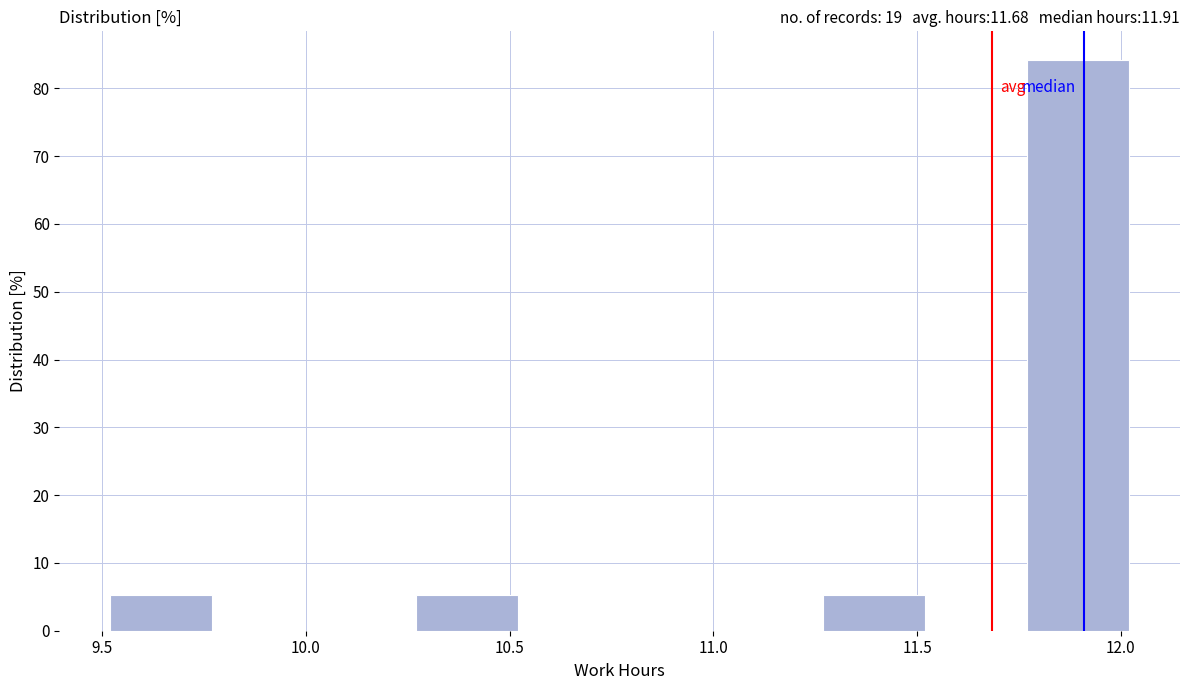

Which range on the x-axis has the tallest bar?

11.77 to 12.02